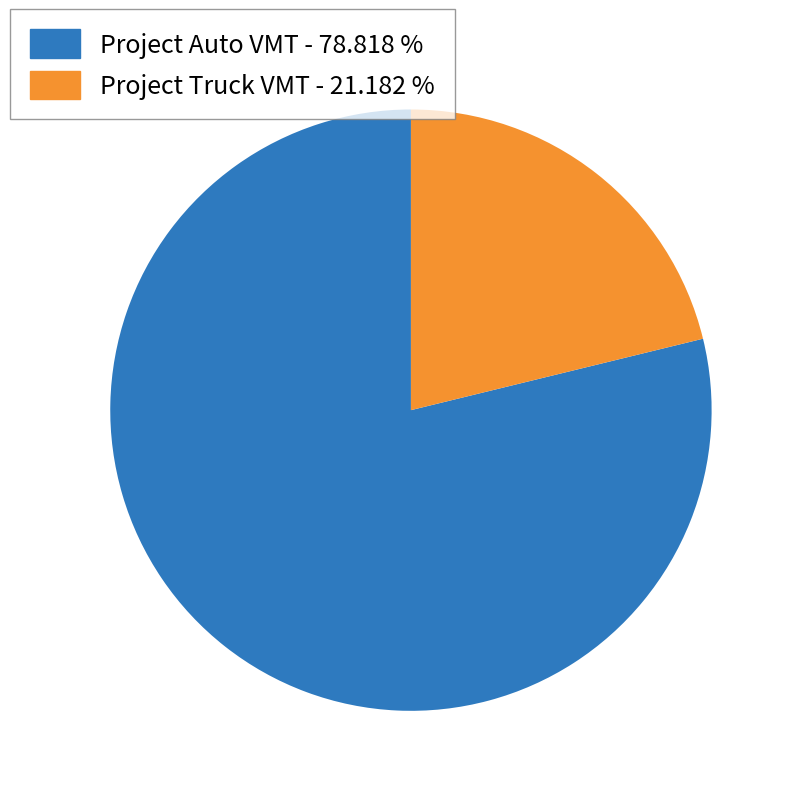

Which slice is the smallest?

Project Truck VMT